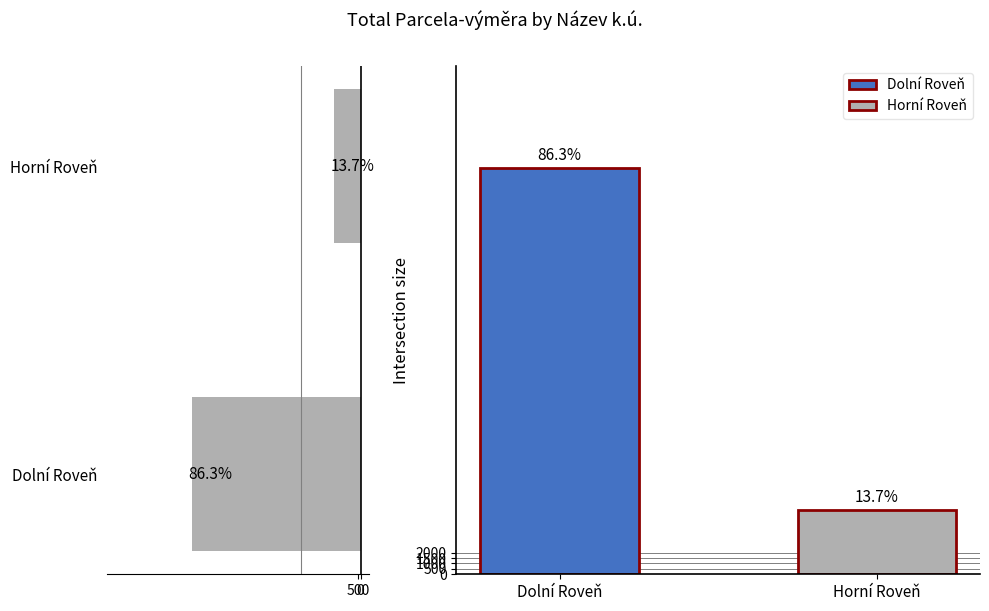

What is the value of the 1st bar from the left?

37491